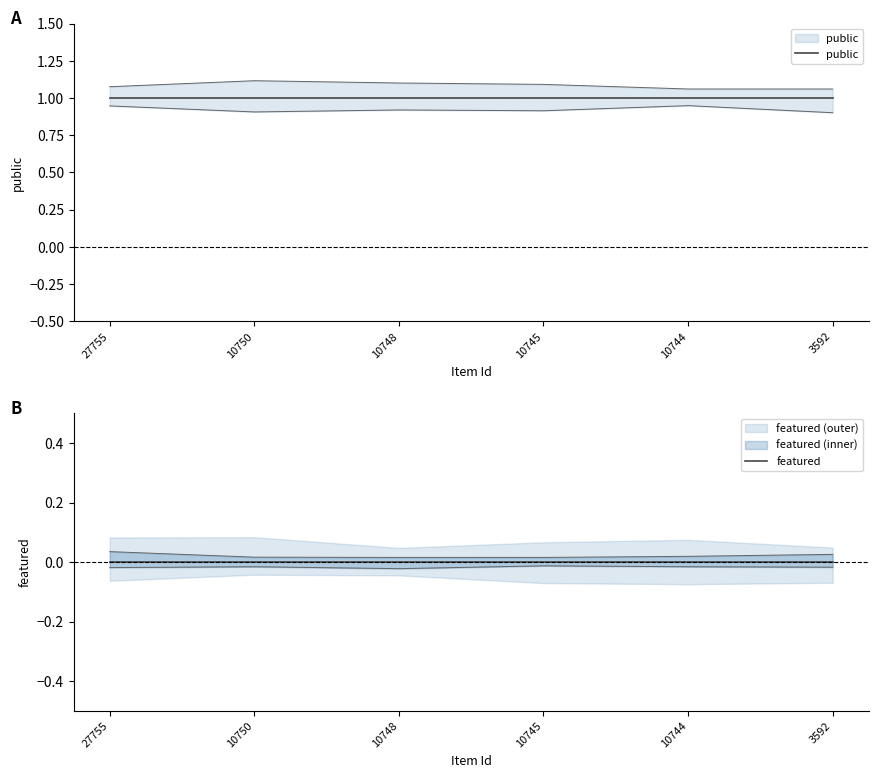

What are all the series names shown in the legend?

public, featured